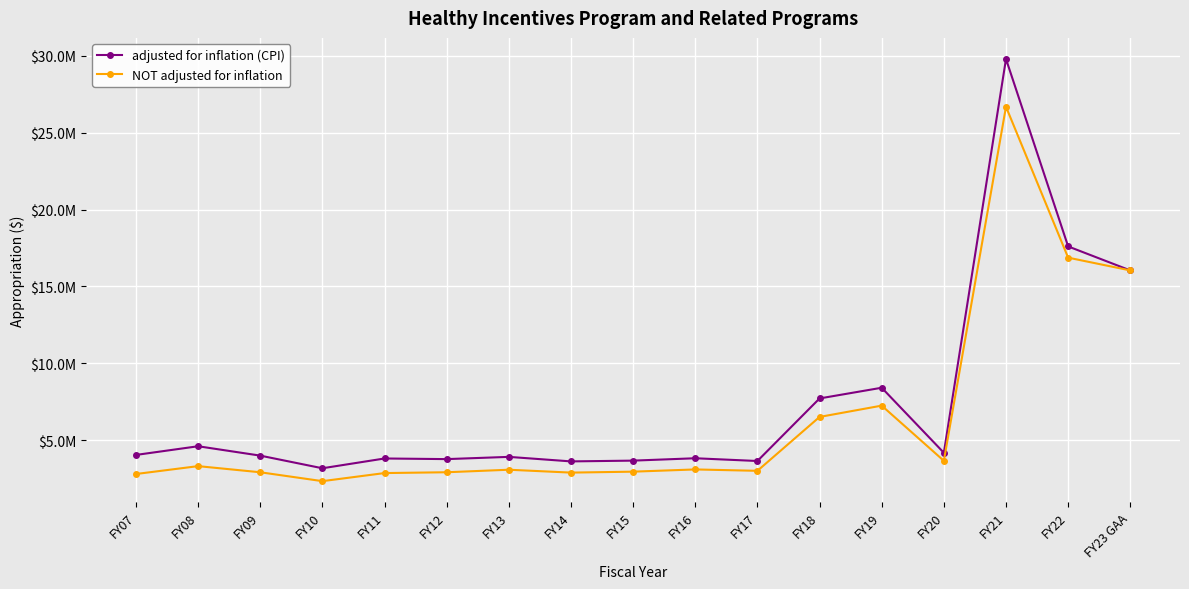

What is the label of the 8th point from the left?

FY14